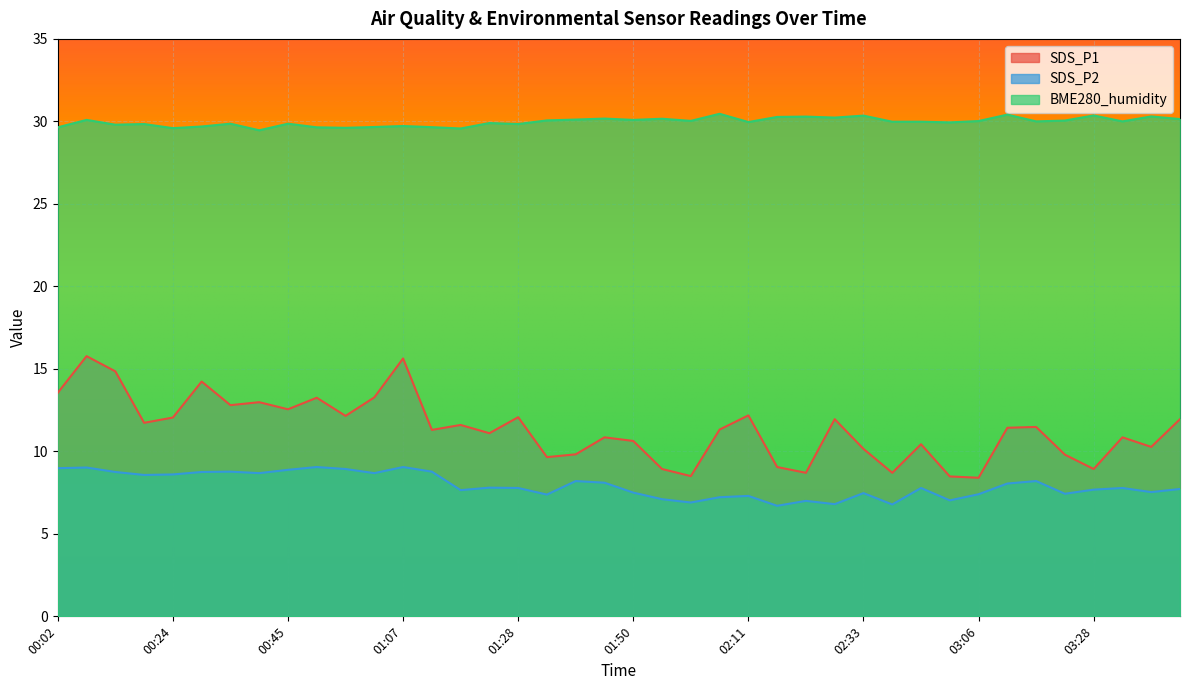

Reading left to right, list all the values displayed in this chart.

SDS_P1: 13.6	15.8	14.8	11.7	12.1	14.2	12.8	13.0	12.6	13.2	12.2	13.3	15.6	11.3	11.6	11.1	12.1	9.7	9.8	10.8	10.6	8.9	8.5	11.3	12.2	9.1	8.7	11.9	10.2	8.7	10.4	8.5	8.4	11.4	11.5	9.8	8.9	10.8	10.3	11.9
SDS_P2: 9.0	9.0	8.8	8.6	8.6	8.8	8.8	8.7	8.9	9.1	8.9	8.7	9.1	8.8	7.7	7.8	7.8	7.4	8.2	8.1	7.5	7.1	6.9	7.2	7.3	6.7	7.0	6.8	7.5	6.8	7.8	7.0	7.4	8.1	8.2	7.4	7.7	7.8	7.5	7.7
BME280_humidity: 29.6	30.1	29.8	29.8	29.6	29.7	29.9	29.5	29.9	29.6	29.6	29.7	29.7	29.6	29.6	29.9	29.8	30.1	30.1	30.2	30.1	30.2	30.0	30.5	30.0	30.3	30.3	30.2	30.4	30.0	30.0	29.9	30.0	30.4	30.0	30.1	30.4	30.0	30.3	30.1